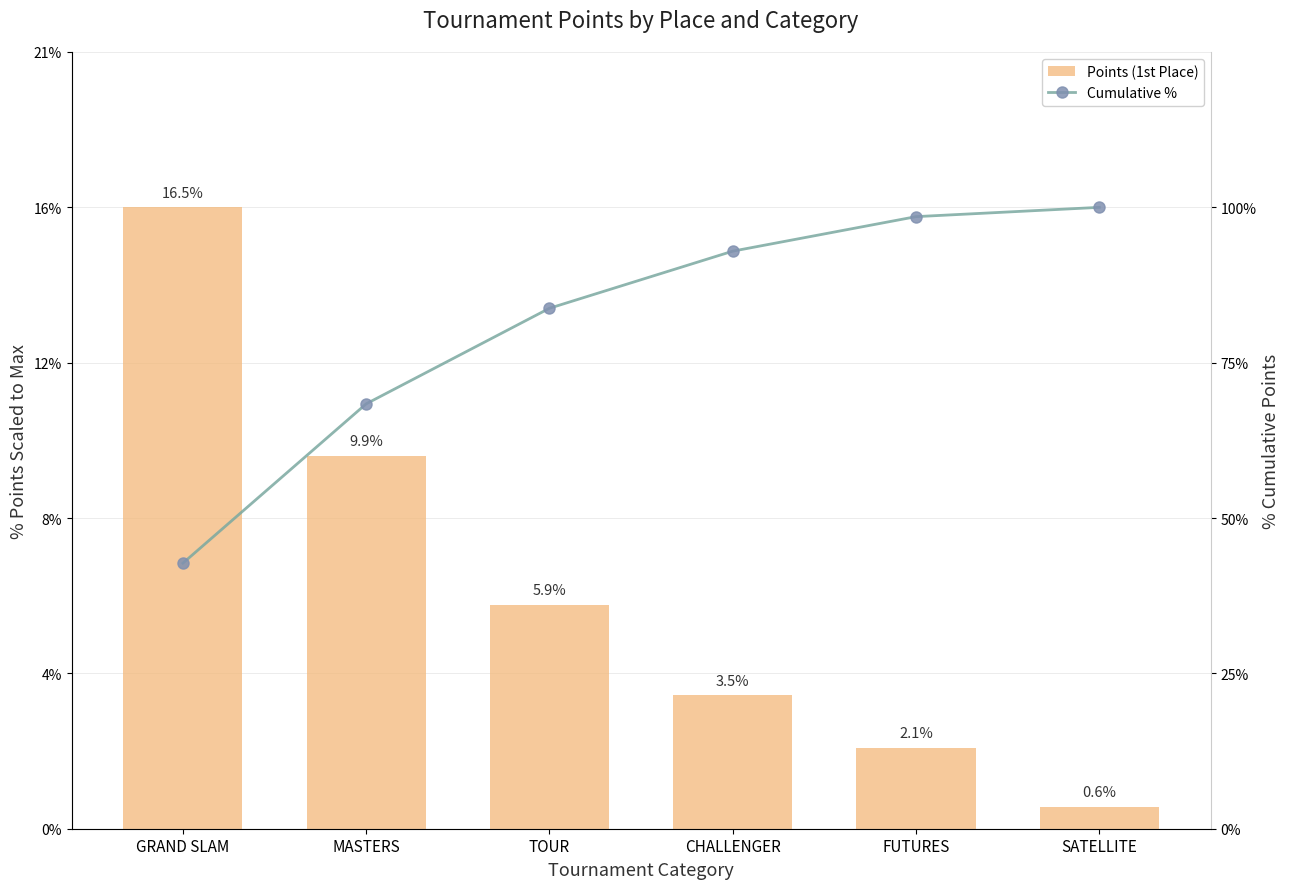

At which label is Points (1st Place) closest to 8?

MASTERS